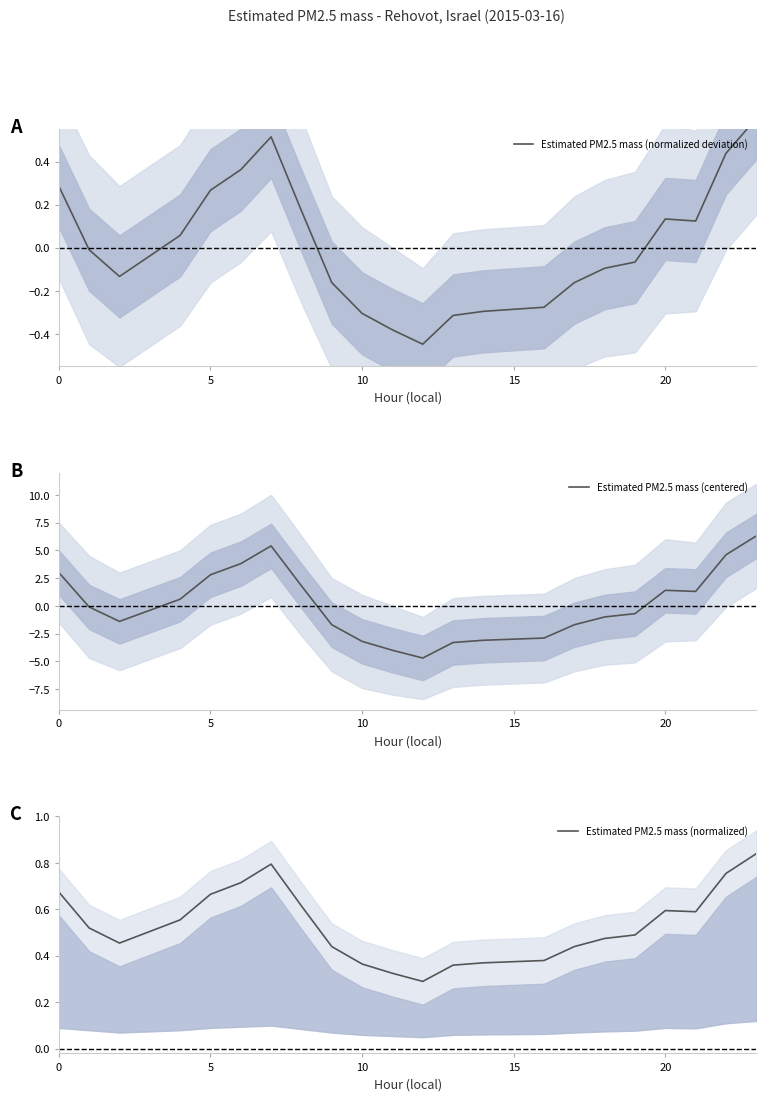

Reading left to right, transcribe all the data shown in this chart.

Estimated PM2.5 mass (normalized deviation): 0.3	-0.0	-0.1	-0.0	0.1	0.3	0.4	0.5	0.2	-0.2	-0.3	-0.4	-0.4	-0.3	-0.3	-0.3	-0.3	-0.2	-0.1	-0.1	0.1	0.1	0.4	0.6
Estimated PM2.5 mass (centered): 3.0	-0.1	-1.4	-0.4	0.6	2.8	3.8	5.4	1.8	-1.7	-3.2	-4.0	-4.7	-3.3	-3.1	-3.0	-2.9	-1.7	-1.0	-0.7	1.4	1.3	4.6	6.3
Estimated PM2.5 mass (normalized): 0.7	0.5	0.5	0.5	0.6	0.7	0.7	0.8	0.6	0.4	0.4	0.3	0.3	0.4	0.4	0.4	0.4	0.4	0.5	0.5	0.6	0.6	0.8	0.8